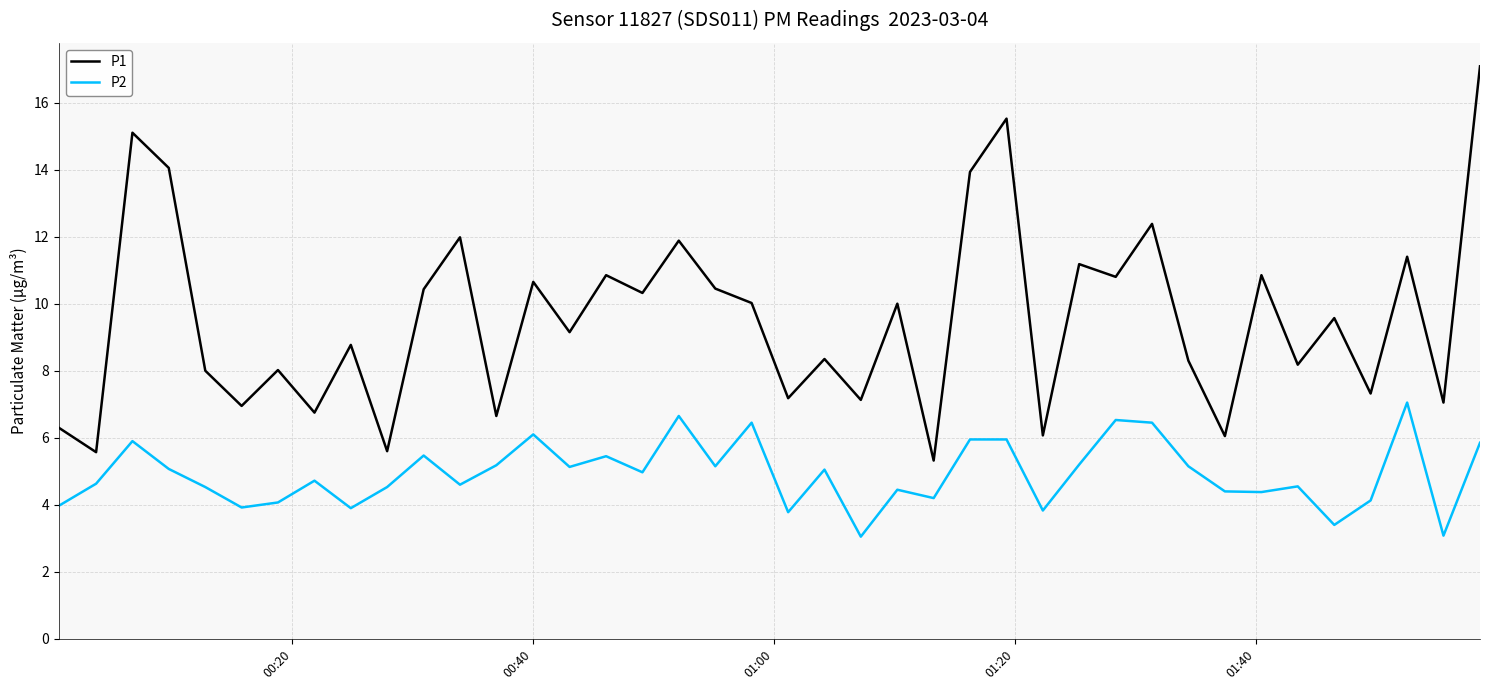

What is the difference between the maximum and minimum values in the P2 series?

4.0